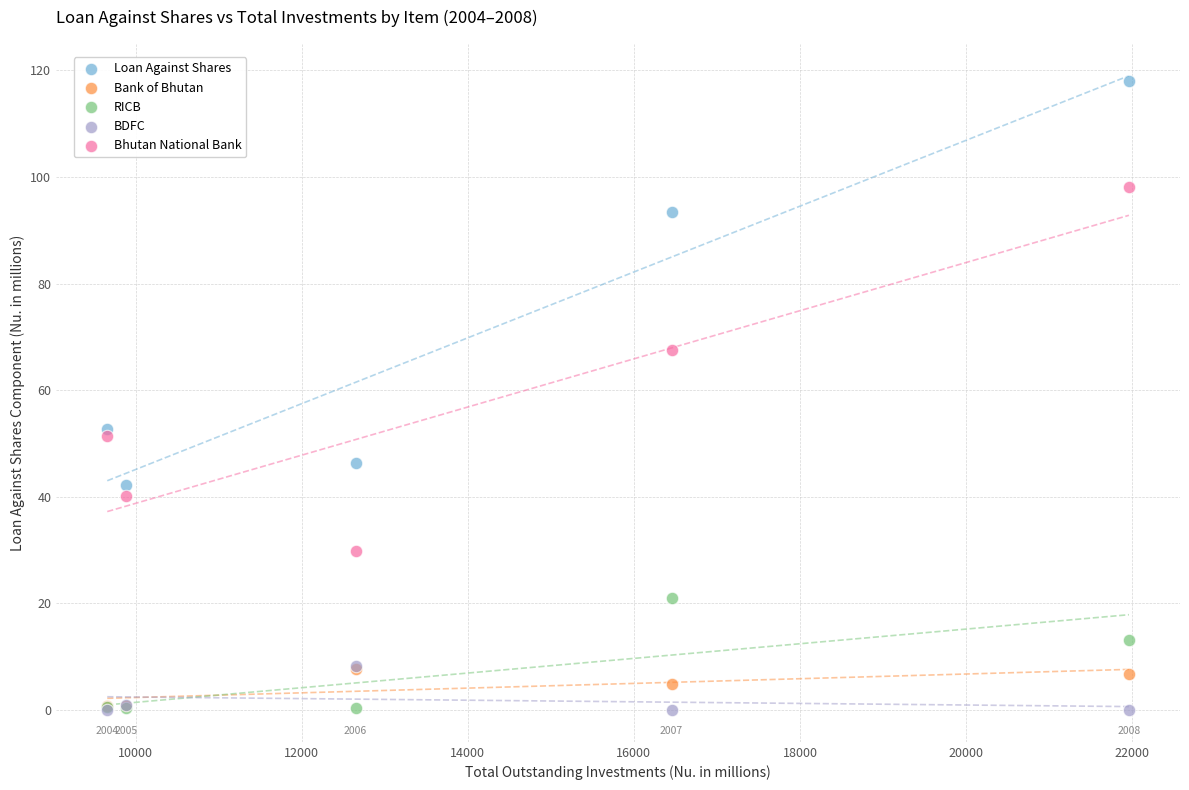

Which series has the widest spread of Y values?

Loan Against Shares